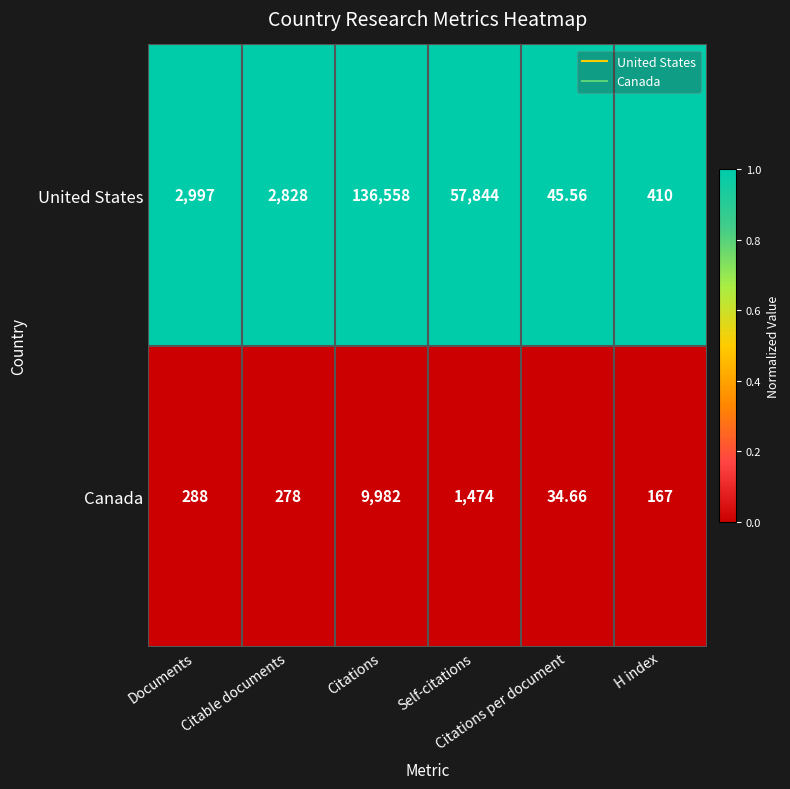

Which series has the widest spread of values?

United States